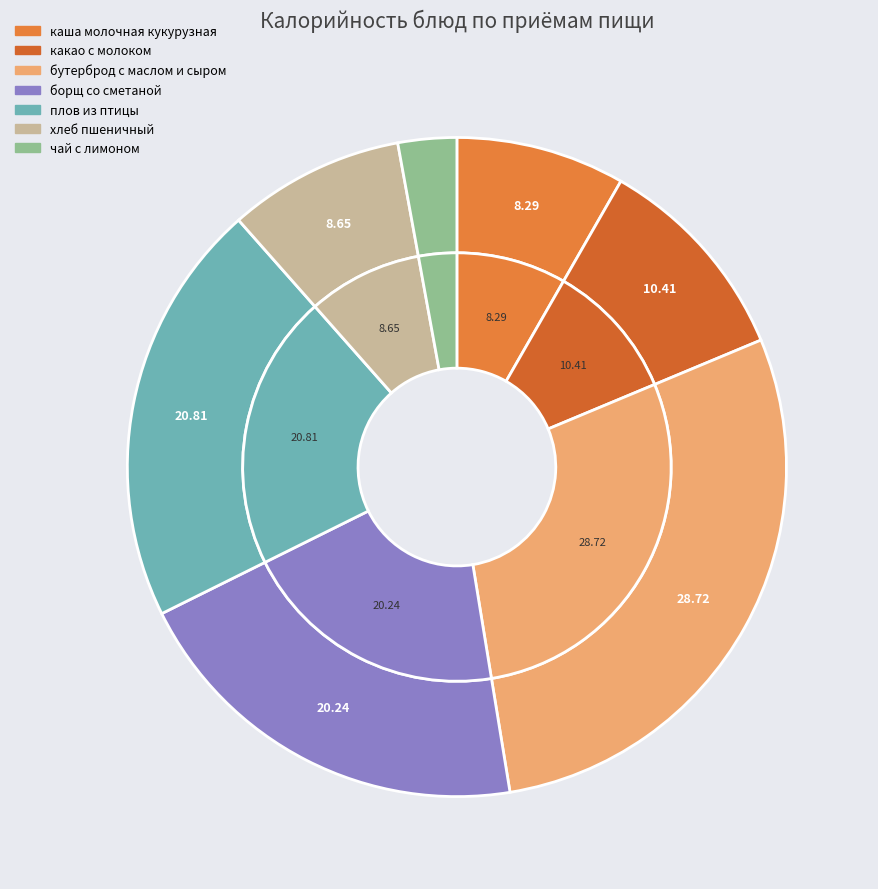

To the nearest percent, what portion does бутерброд с маслом и сыром represent?

29%